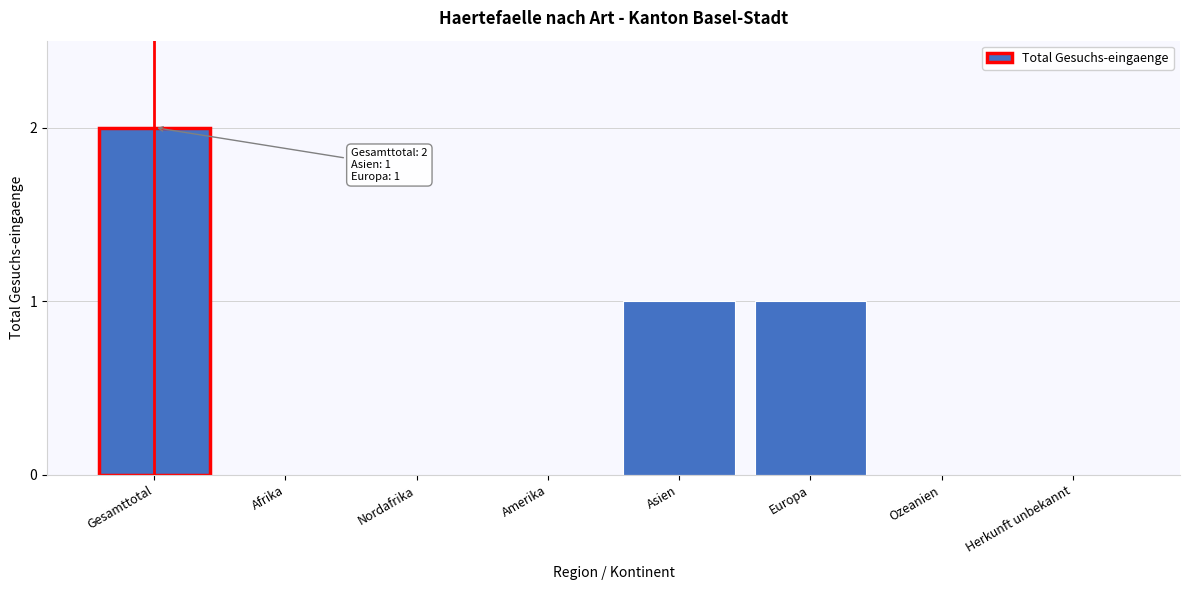

Reading left to right, transcribe all the data shown in this chart.

Gesamttotal=2	Afrika=0	Nordafrika=0	Amerika=0	Asien=1	Europa=1	Ozeanien=0	Herkunft unbekannt=0